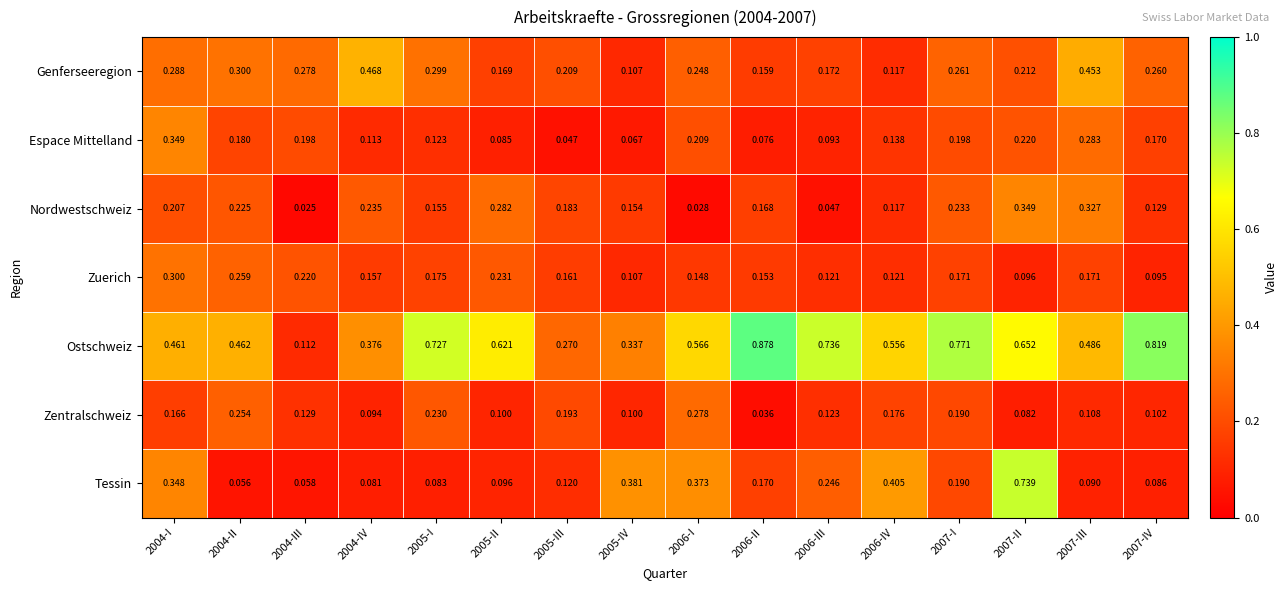

At 2004-I, list the series in order from largest to smallest.

Ostschweiz, Espace Mittelland, Tessin, Zuerich, Genferseeregion, Nordwestschweiz, Zentralschweiz